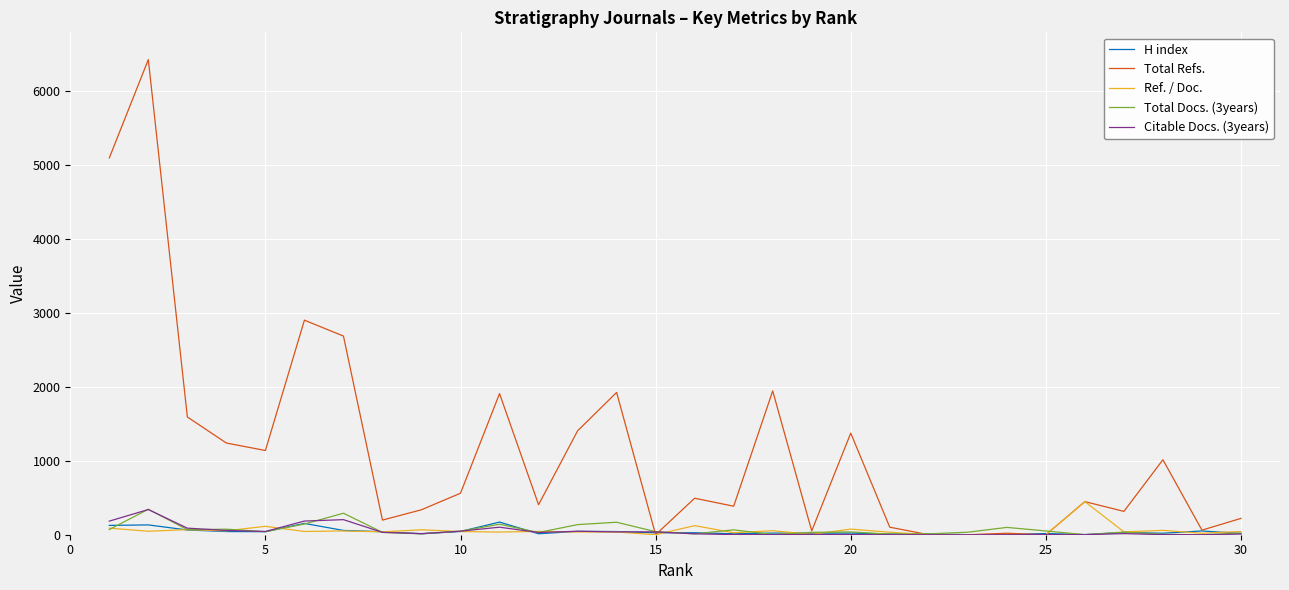

Which series has the widest spread of values?

Total Refs.